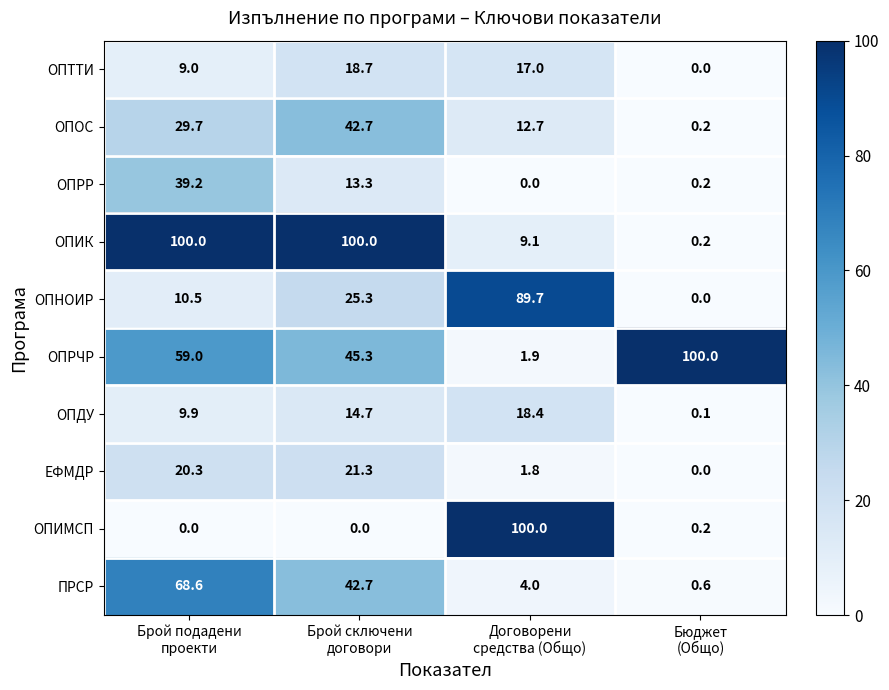

At how many categories does at least one series exceed 42?

4